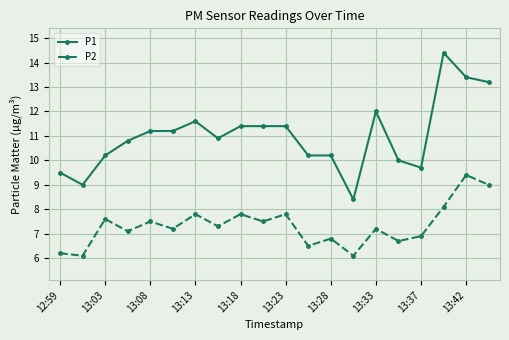

True or false: P2 and P1 intersect in this chart.

False